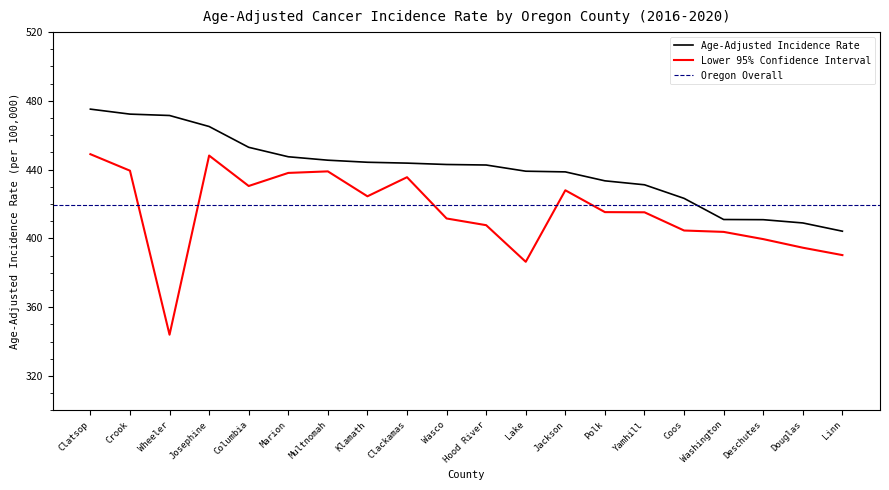

What is the lowest value of the Lower 95% Confidence Interval series?

344.0